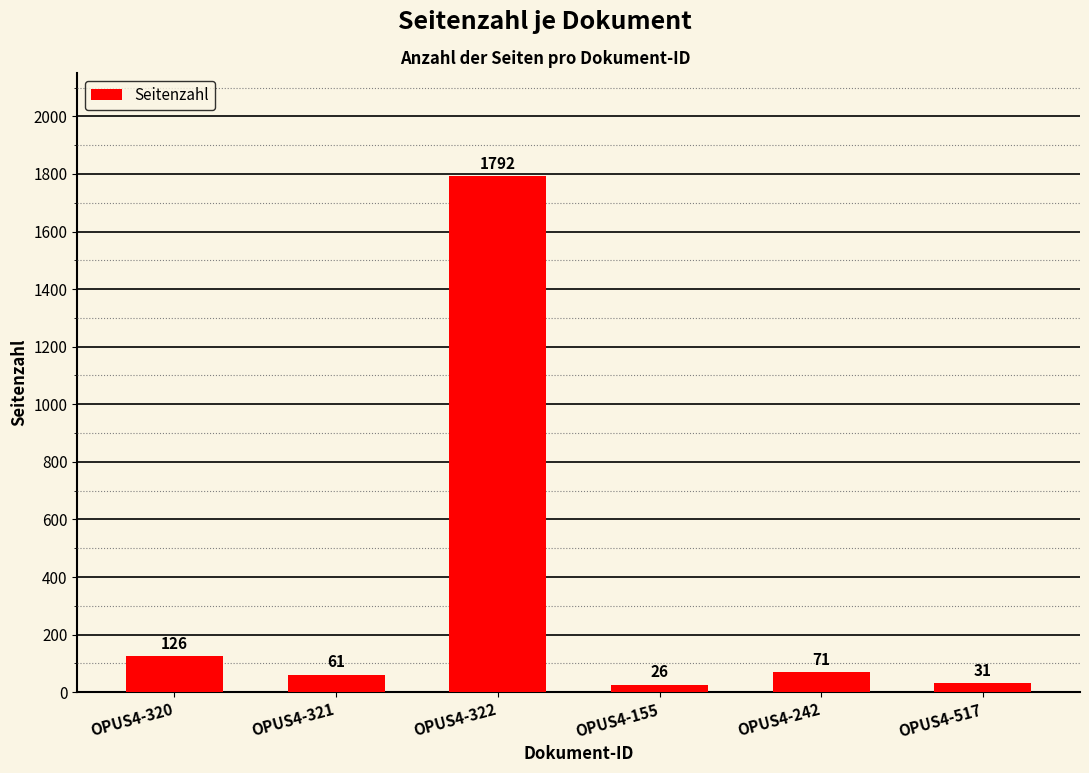

The value at OPUS4-155 is 26. True or false?

True